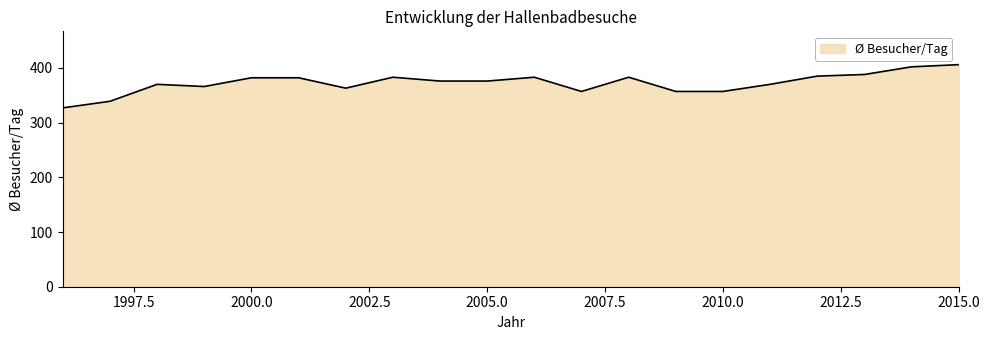

What is the difference between the maximum and minimum values?

79